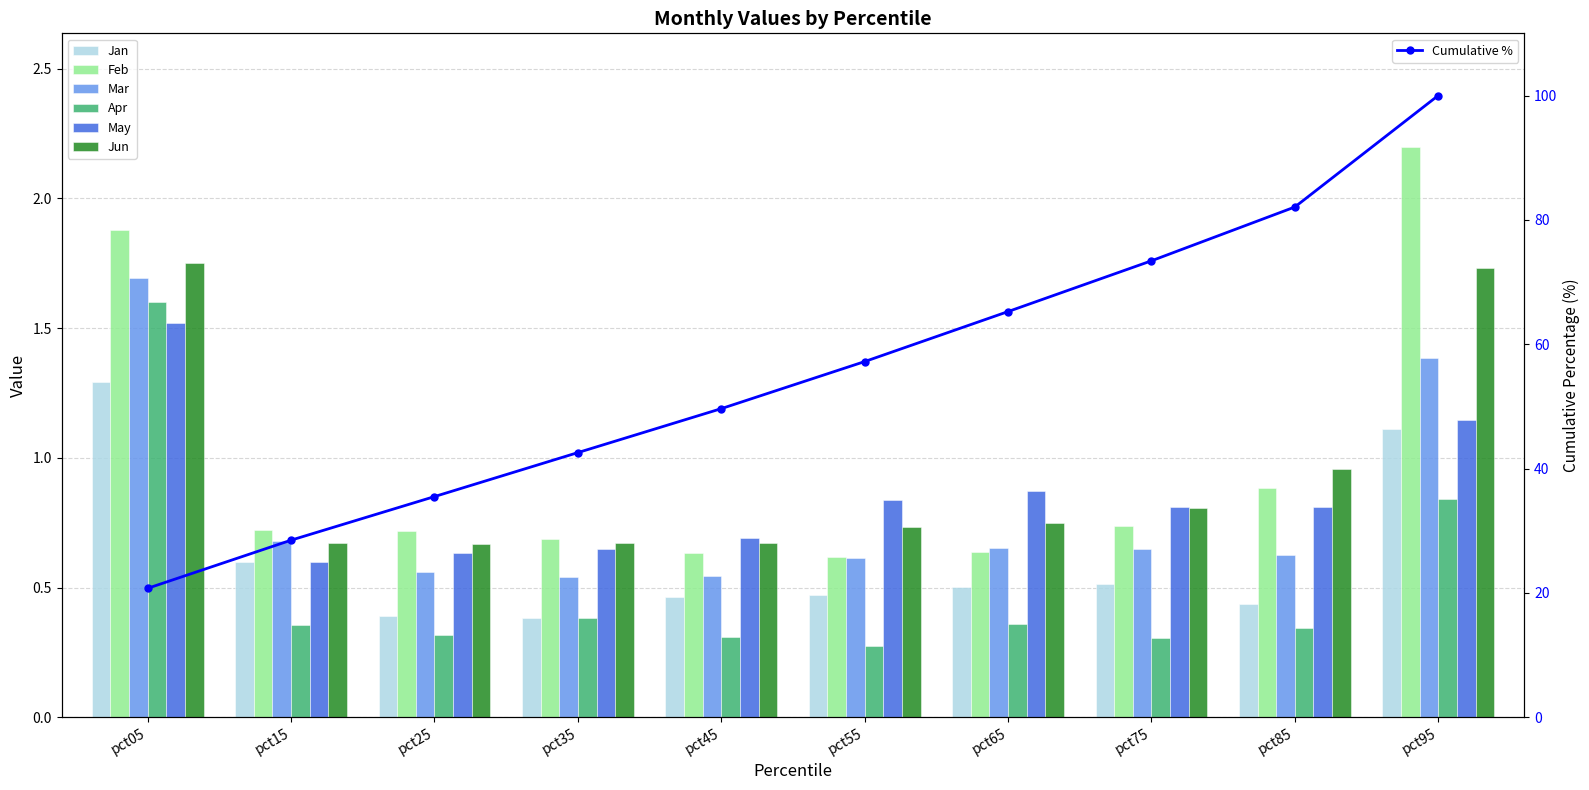

Which category has the lowest value across all series?

pct55